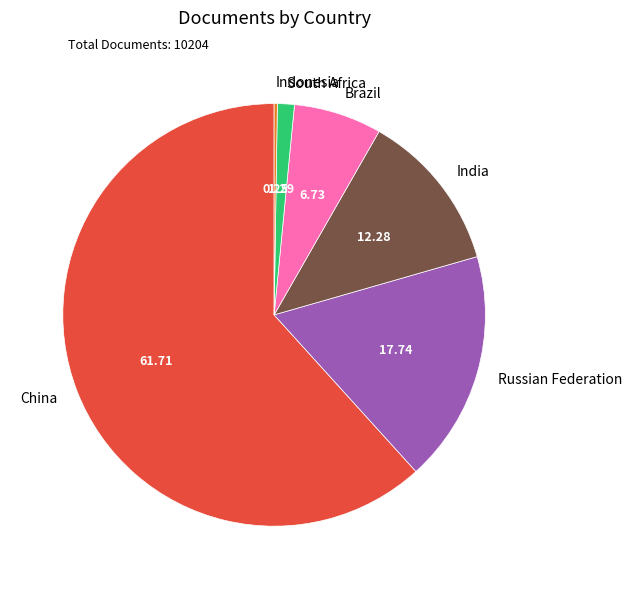

Does Russian Federation account for over 50% of the chart?

No